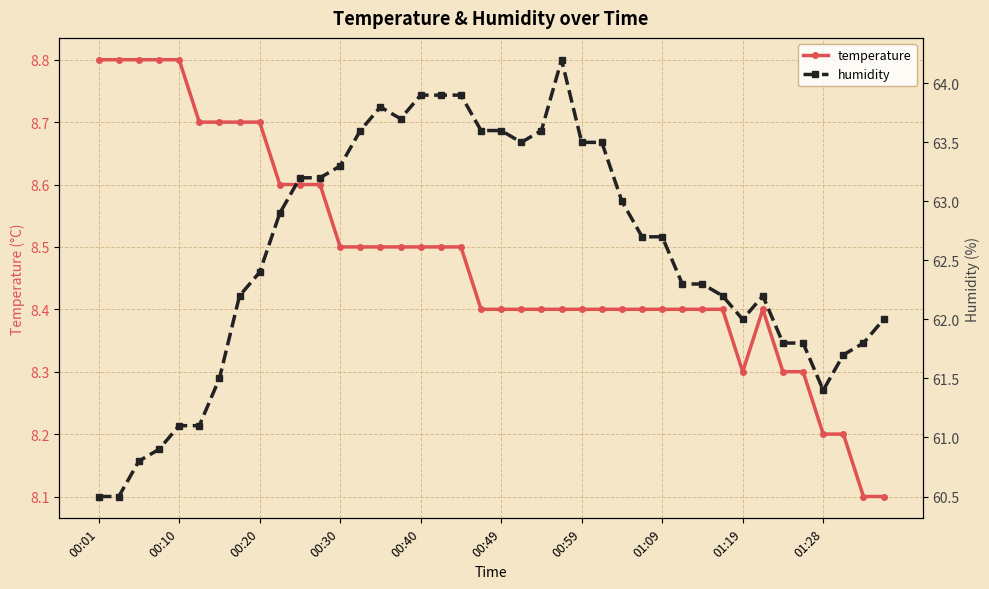

What is the highest value of the temperature series?

8.8